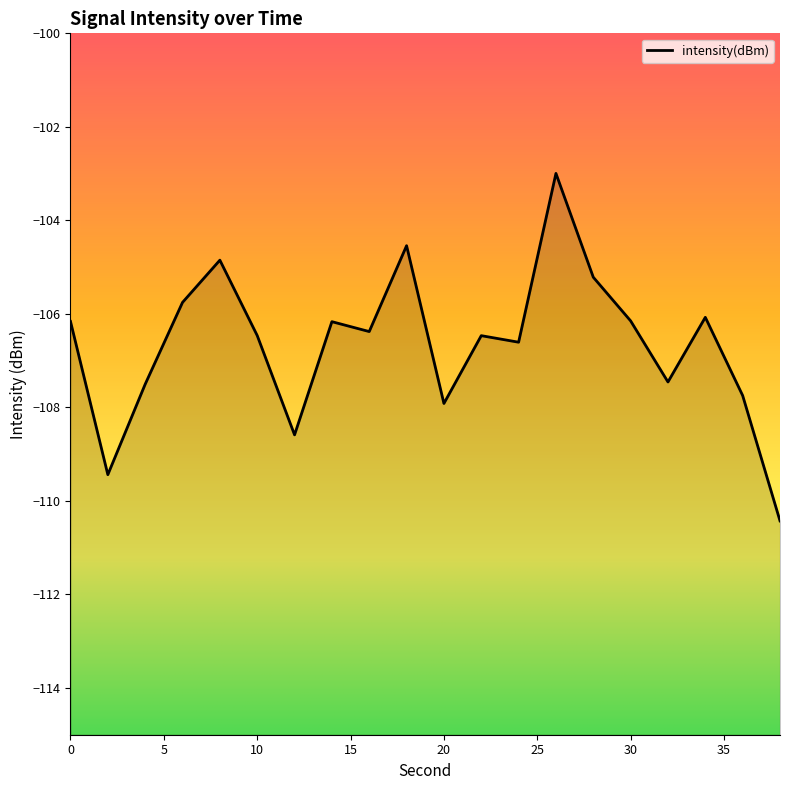

What is the value of the 1st point from the left?

-106.2